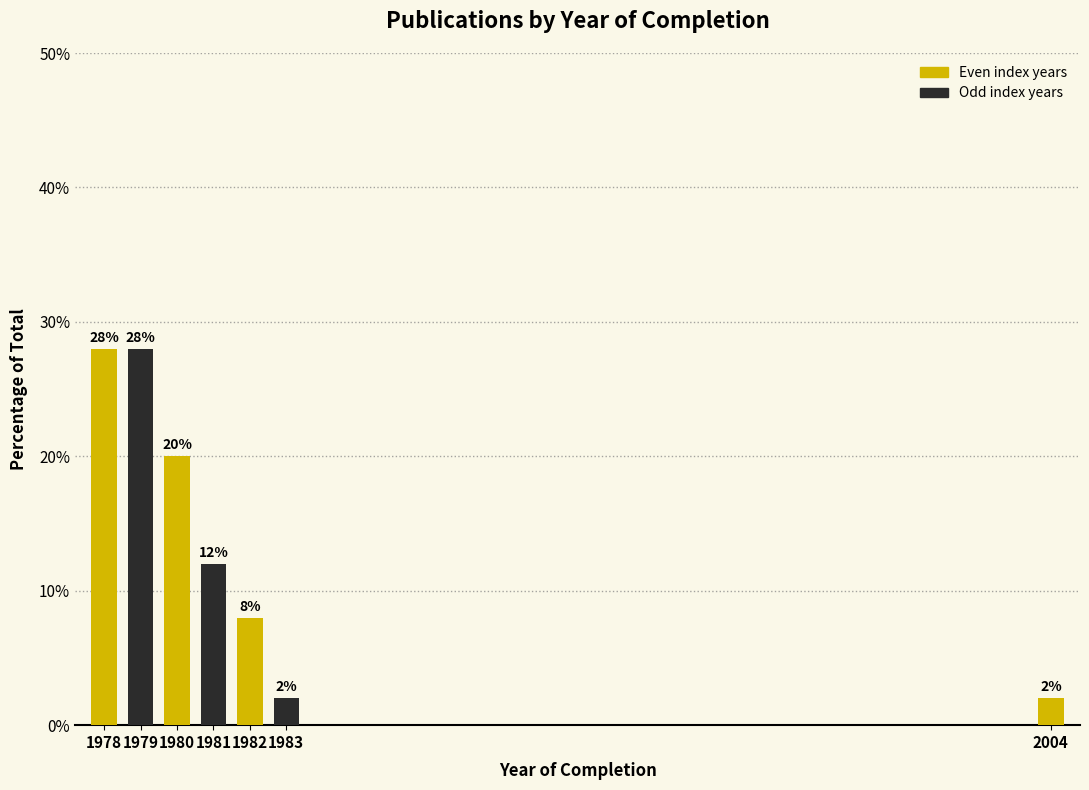

Reading left to right, transcribe all the data shown in this chart.

1978=28.0	1979=28.0	1980=20.0	1981=12.0	1982=8.0	1983=2.0	2004=2.0